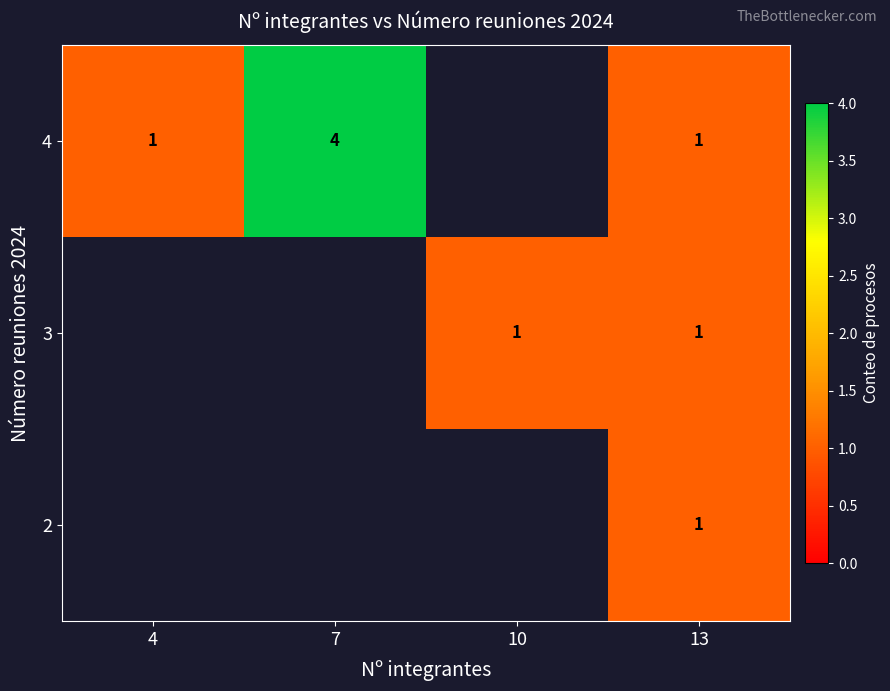

Count the number of categories in the chart.

4